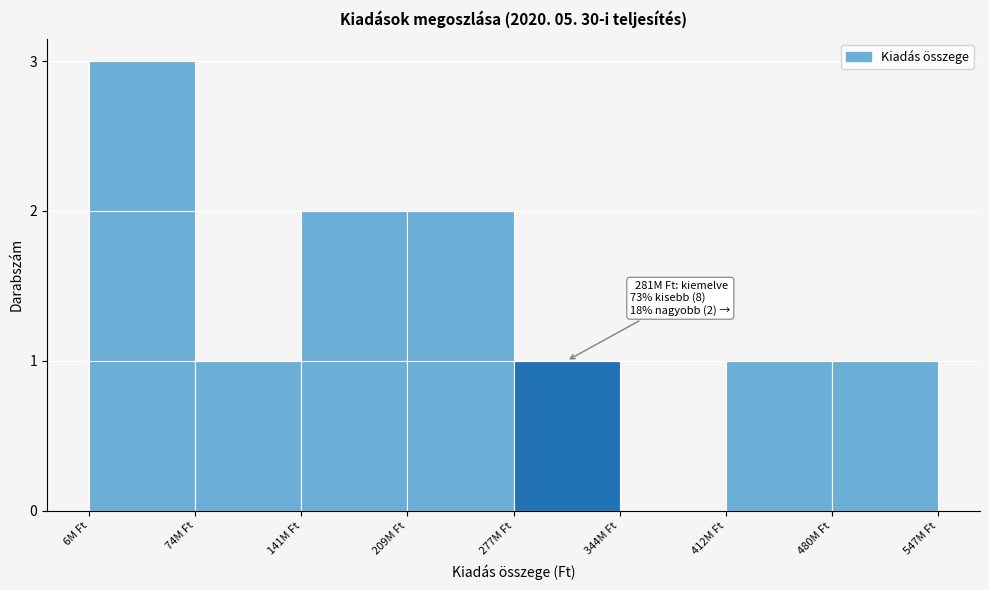

Reading left to right, transcribe all the data shown in this chart.

6M Ft=3	74M Ft=1	141M Ft=2	209M Ft=2	277M Ft=1	344M Ft=0	412M Ft=1	480M Ft=1